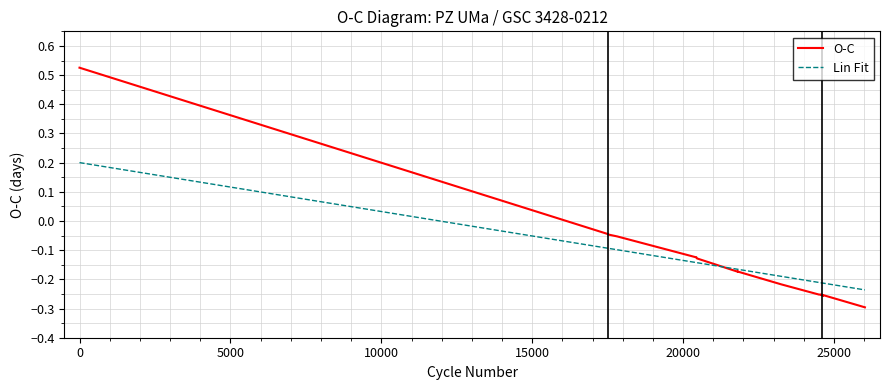

True or false: Lin Fit and O-C intersect in this chart.

True